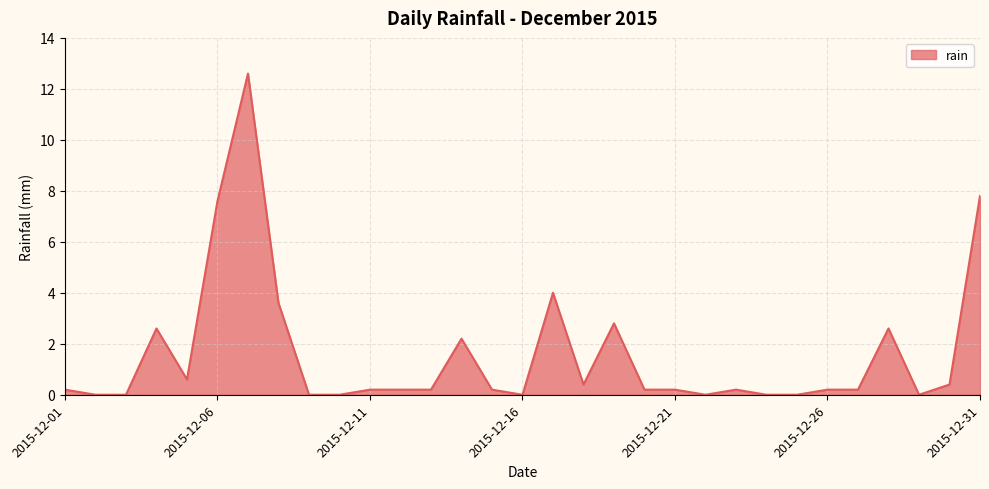

What is the average value?

1.6